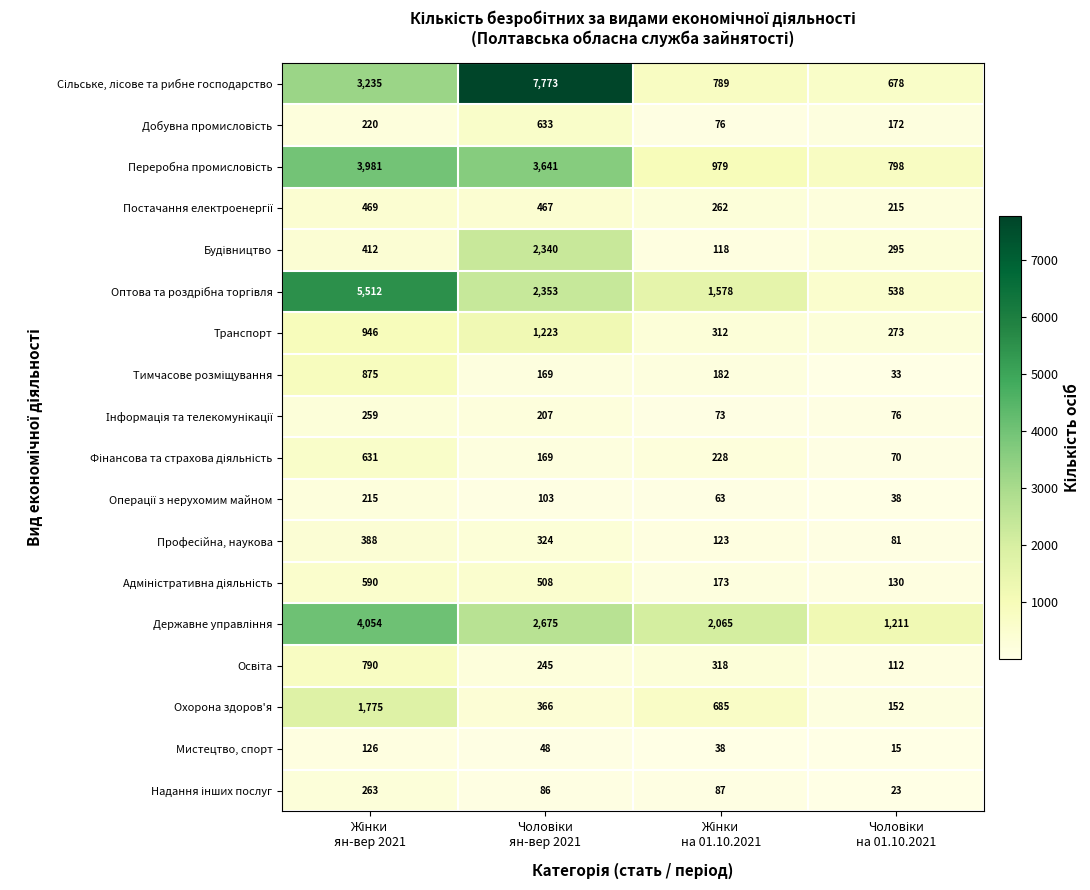

What is the smallest value displayed?

15